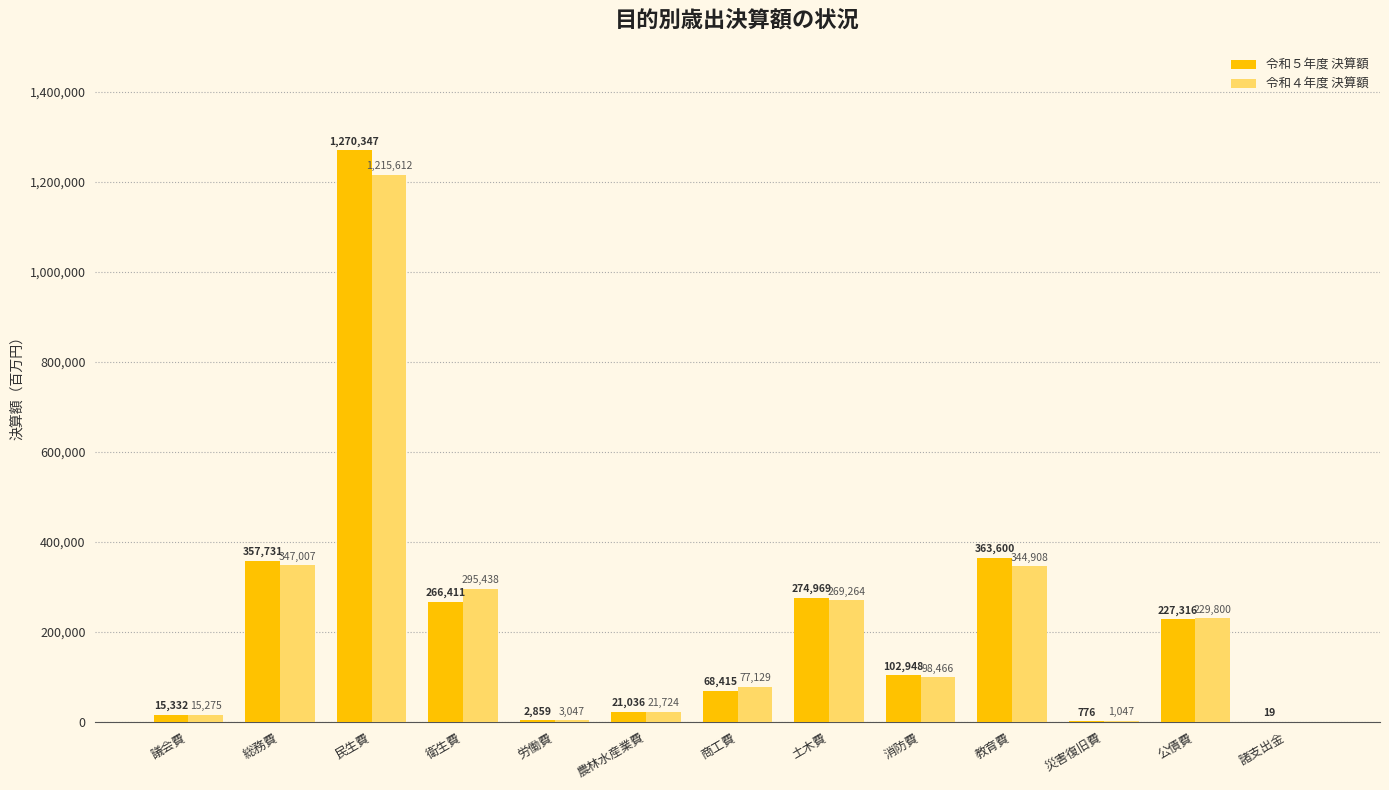

Reading right to left, extract all data points from this chart.

令和５年度 決算額: 19	227316	776	363600	102948	274969	68415	21036	2859	266411	1270347	357731	15332
令和４年度 決算額: 0	229800	1047	344908	98466	269264	77129	21724	3047	295438	1215612	347007	15275